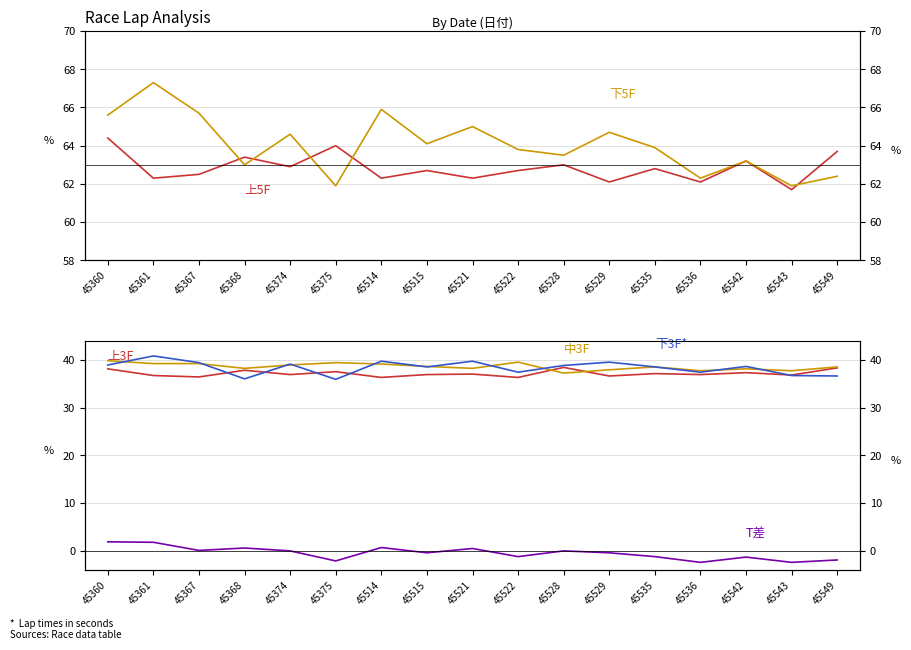

At 45360, list the series in order from smallest to largest.

T差, 上3F, 下3F, 中3F, 上5F, 下5F